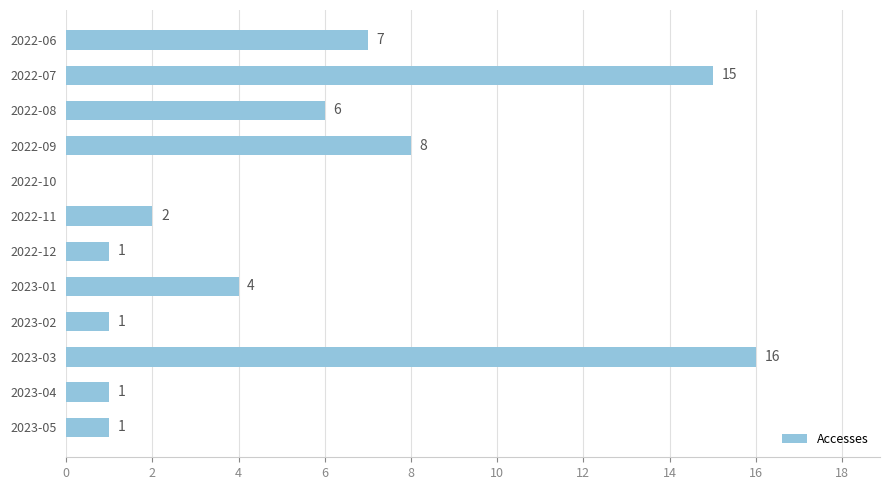

What is the greatest value displayed?

16